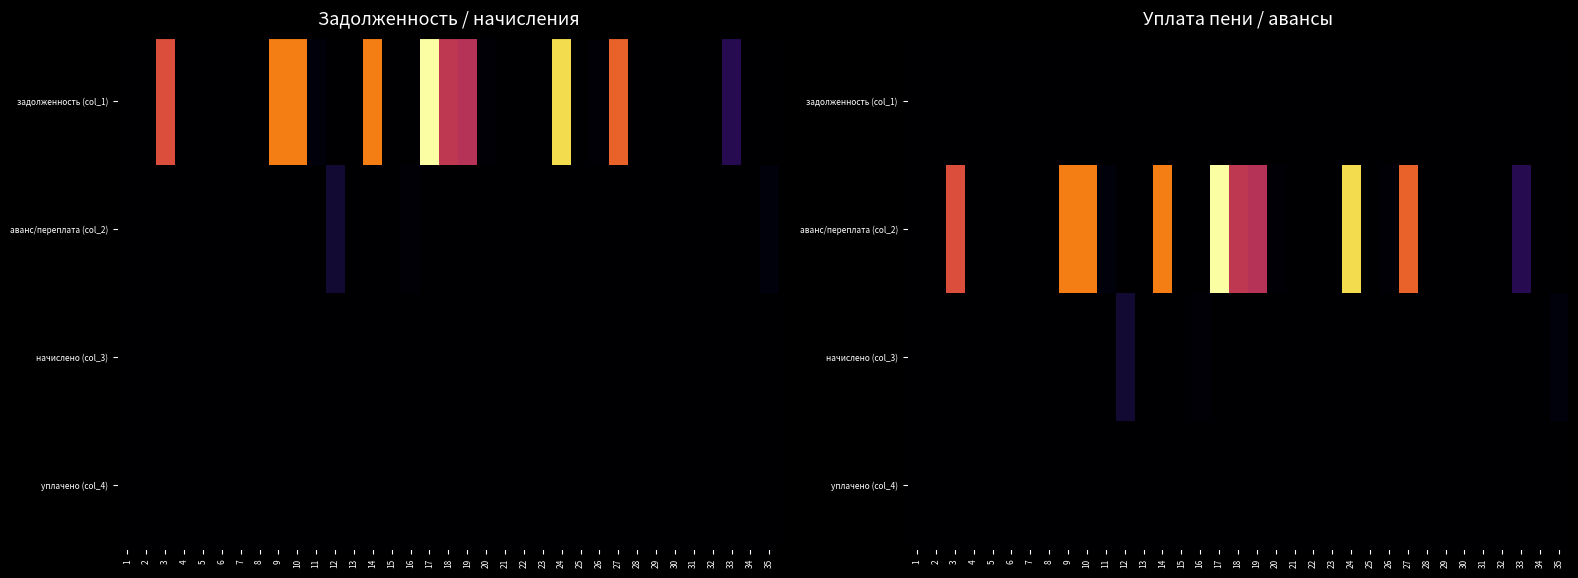

At which category is the sum across all series the highest?

17